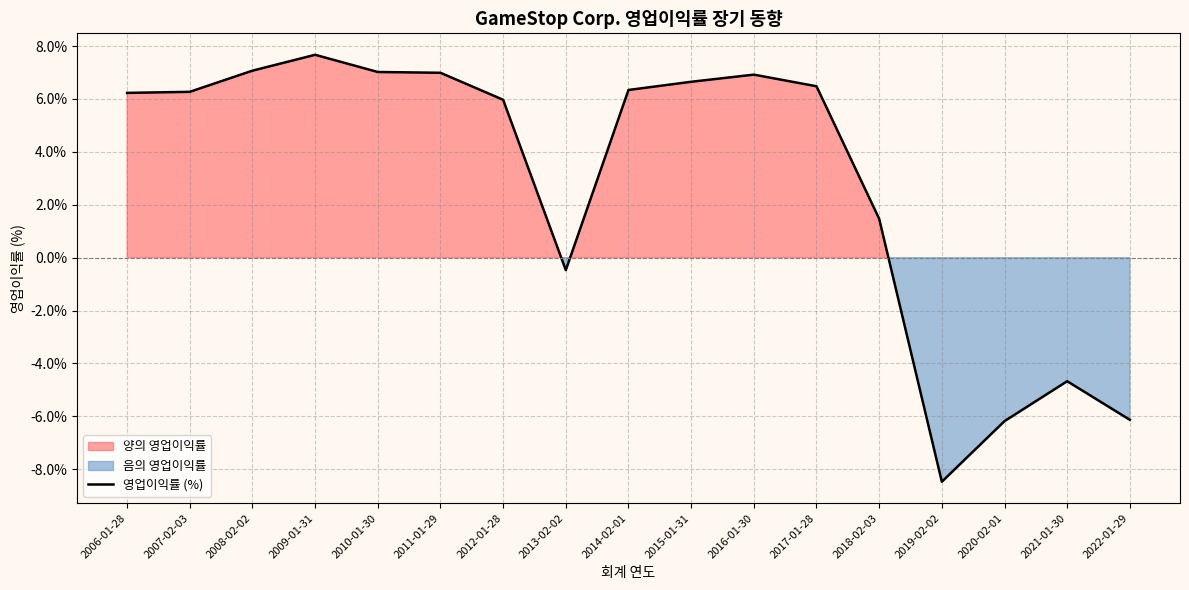

Reading left to right, list all the values displayed in this chart.

2006-01-28=6.2	2007-02-03=6.3	2008-02-02=7.1	2009-01-31=7.7	2010-01-30=7.0	2011-01-29=7.0	2012-01-28=6.0	2013-02-02=-0.5	2014-02-01=6.3	2015-01-31=6.7	2016-01-30=6.9	2017-01-28=6.5	2018-02-03=1.5	2019-02-02=-8.5	2020-02-01=-6.2	2021-01-30=-4.7	2022-01-29=-6.1